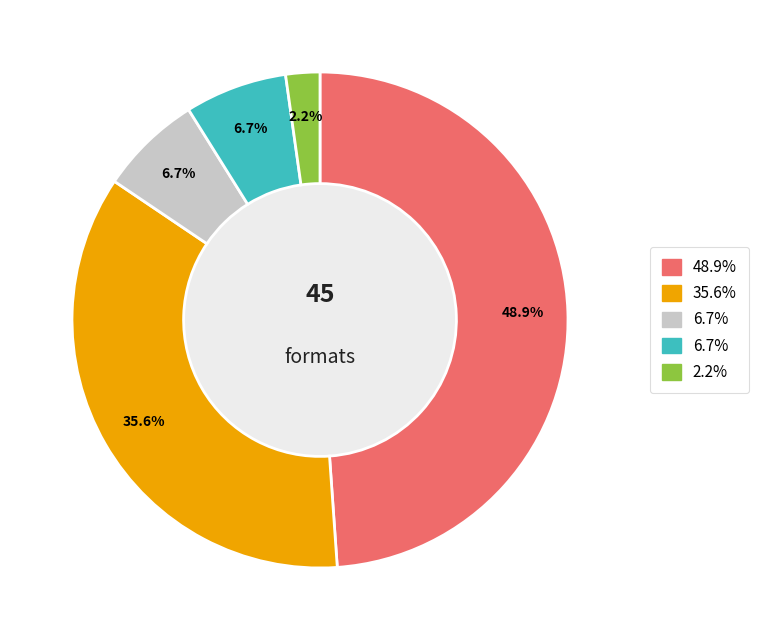

Is there any slice that represents more than half of the pie?

No